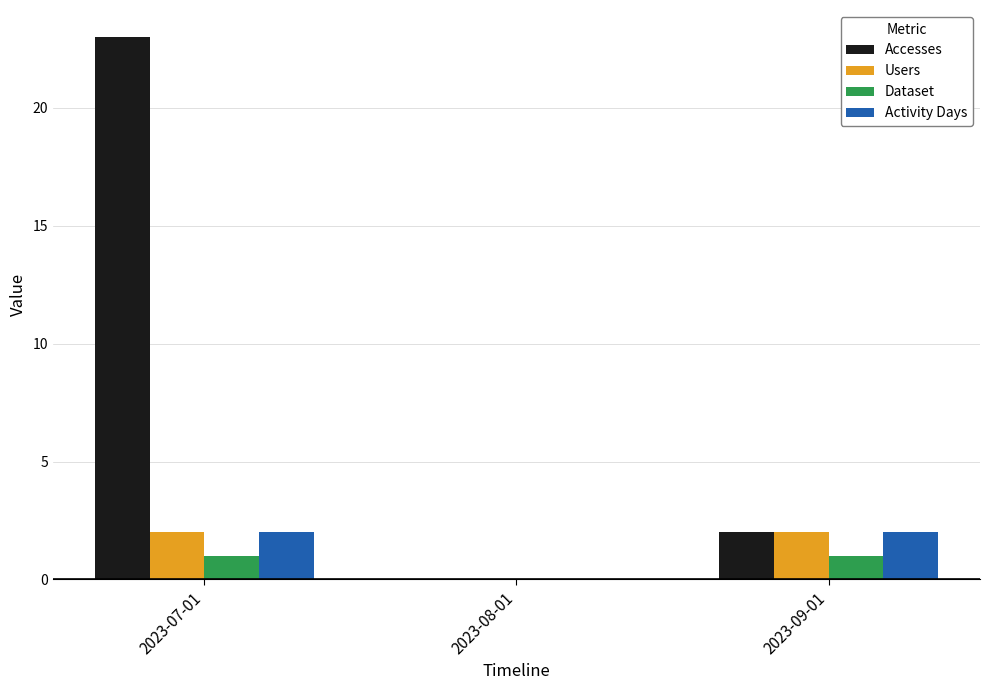

What are all the series names shown in the legend?

Accesses, Users, Dataset, Activity Days